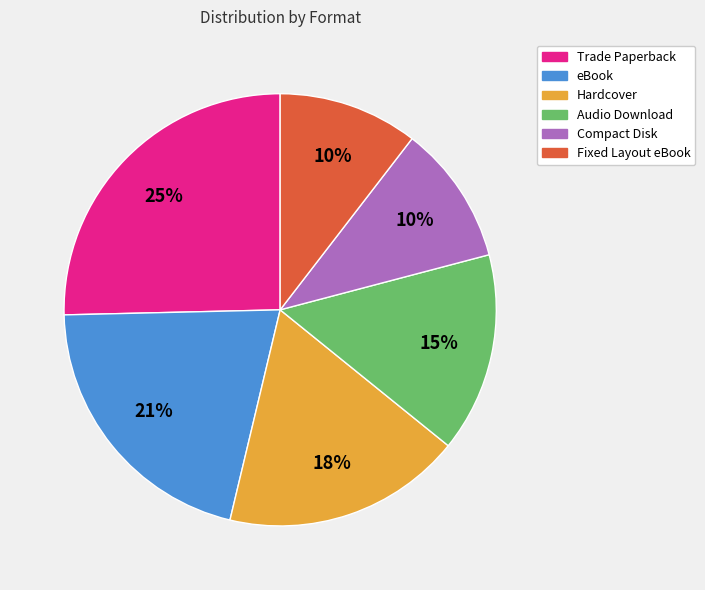

Is the sum of Audio Download and Hardcover greater than half?

No